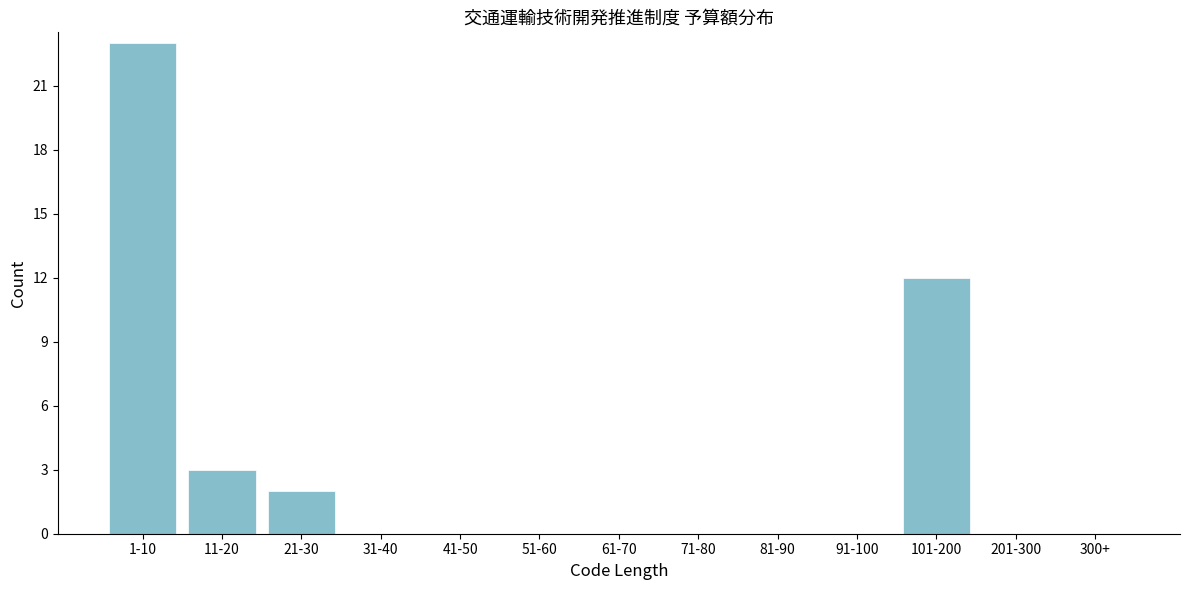

Reading left to right, extract all data points from this chart.

1-10=23	11-20=3	21-30=2	31-40=0	41-50=0	51-60=0	61-70=0	71-80=0	81-90=0	91-100=0	101-200=12	201-300=0	300+=0